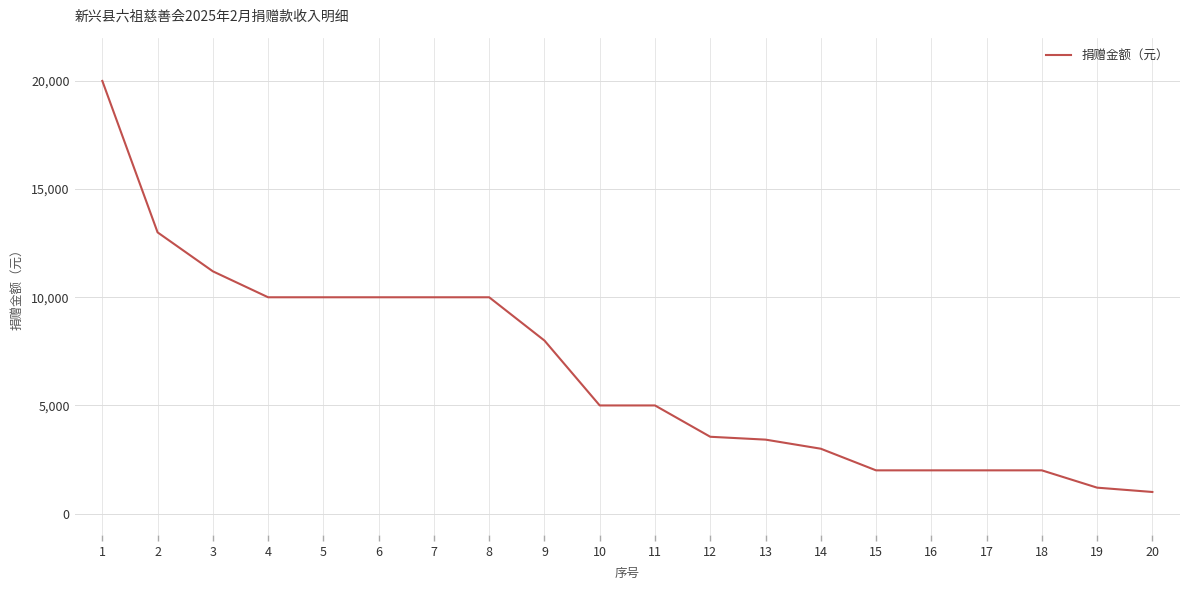

What is the difference between the maximum and minimum values?

19000.0